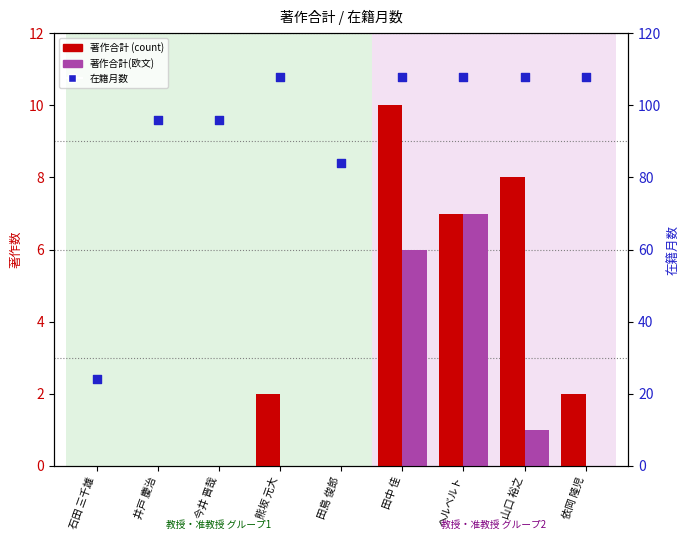

Which series has the widest spread of Y values?

在籍月数